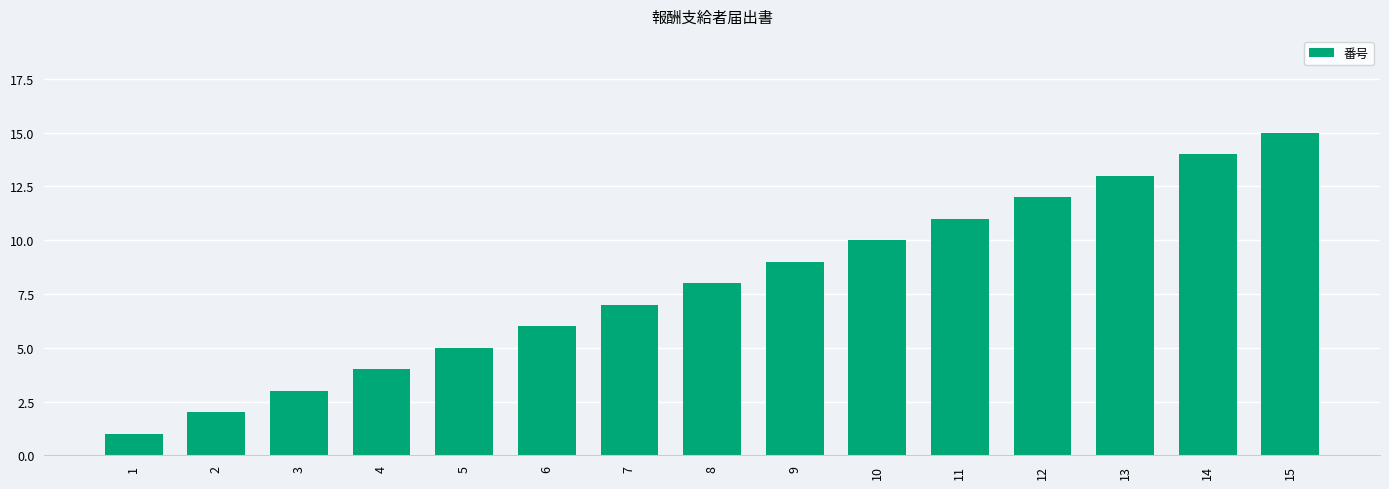

The chart shows a value of 9 at 9. True or false?

True